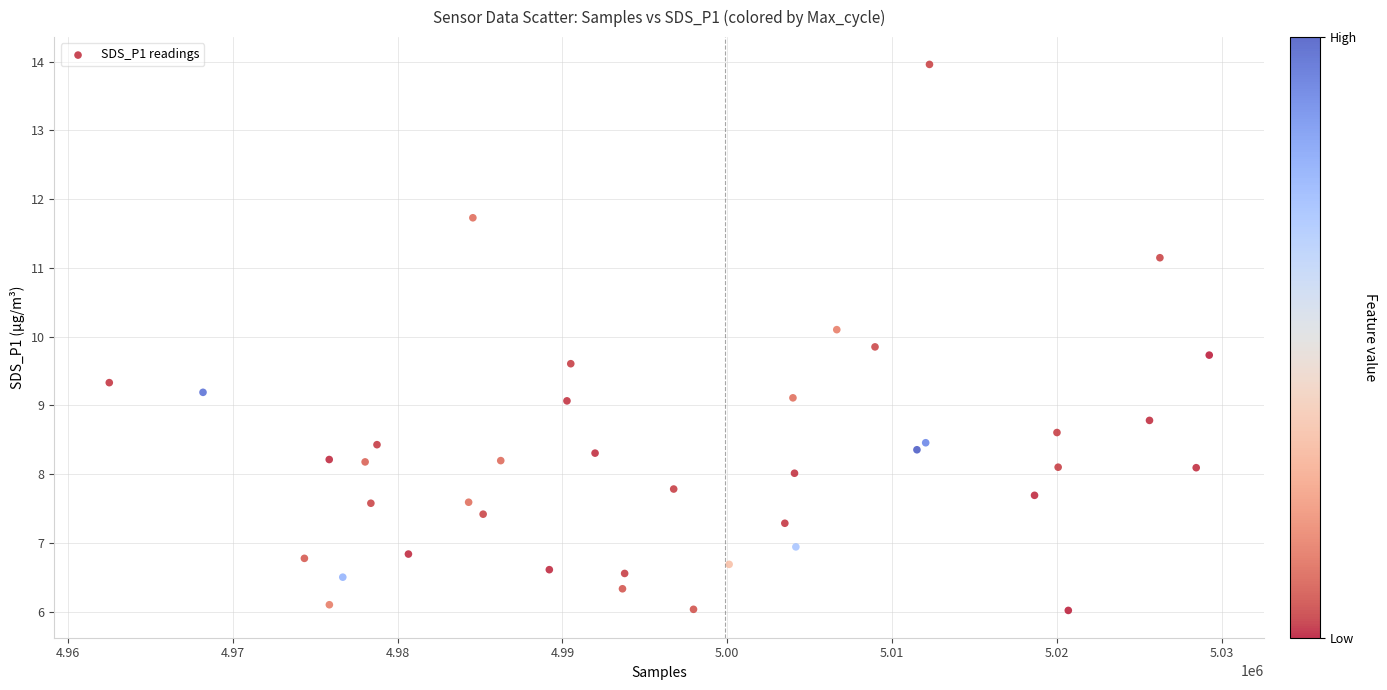

What is the range of Y values (max minus min)?

7.9